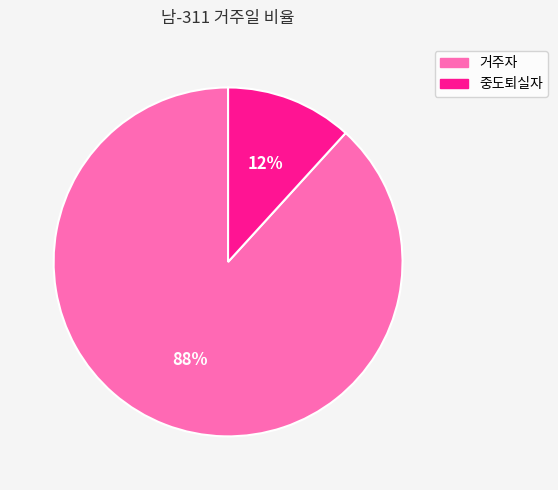

The 중도퇴실자 slice represents 1% of the pie. True or false?

False